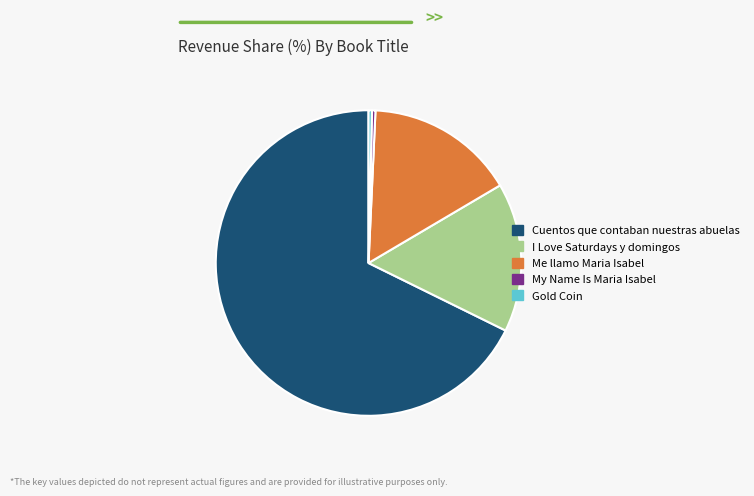

Which category accounts for the majority?

Cuentos que contaban nuestras abuelas